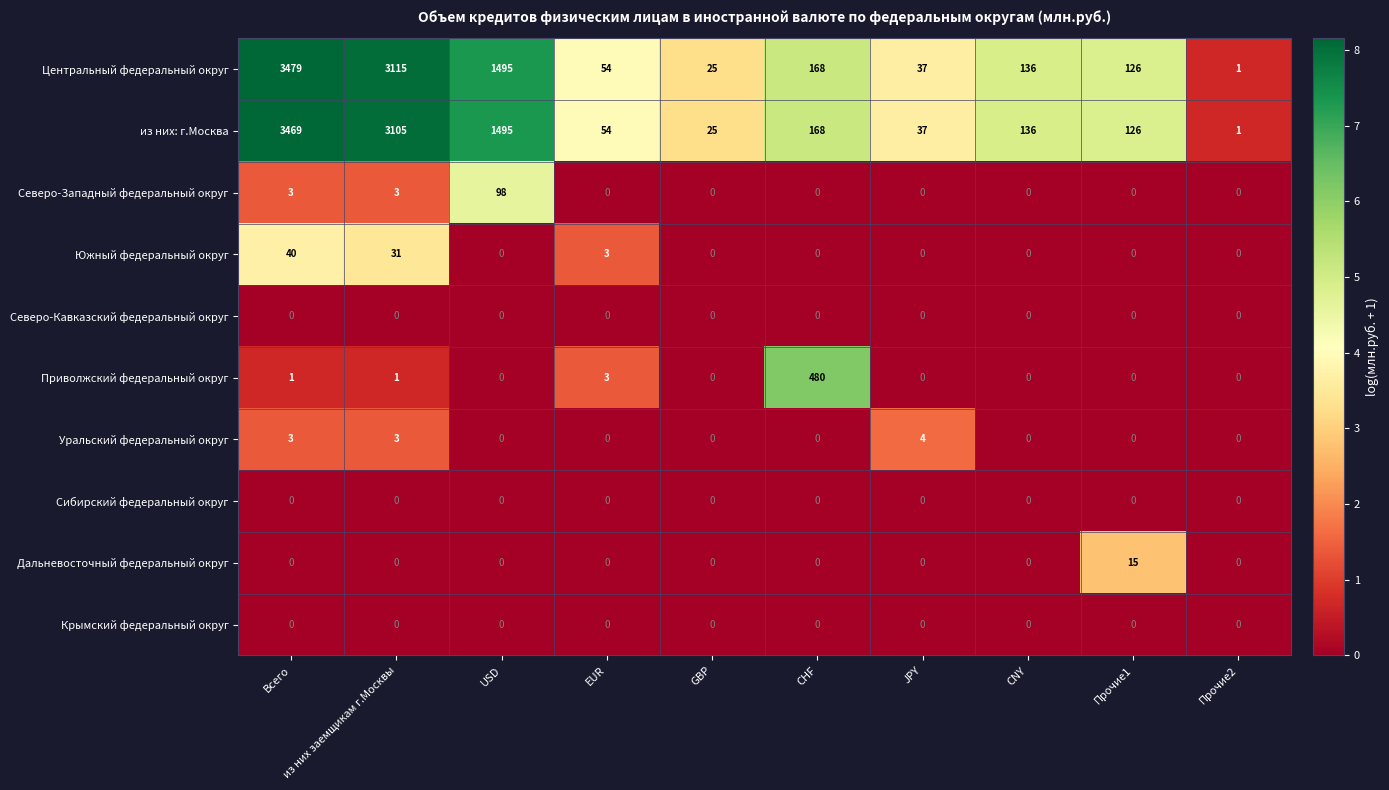

The value of Крымский федеральный округ at JPY is 0. True or false?

True